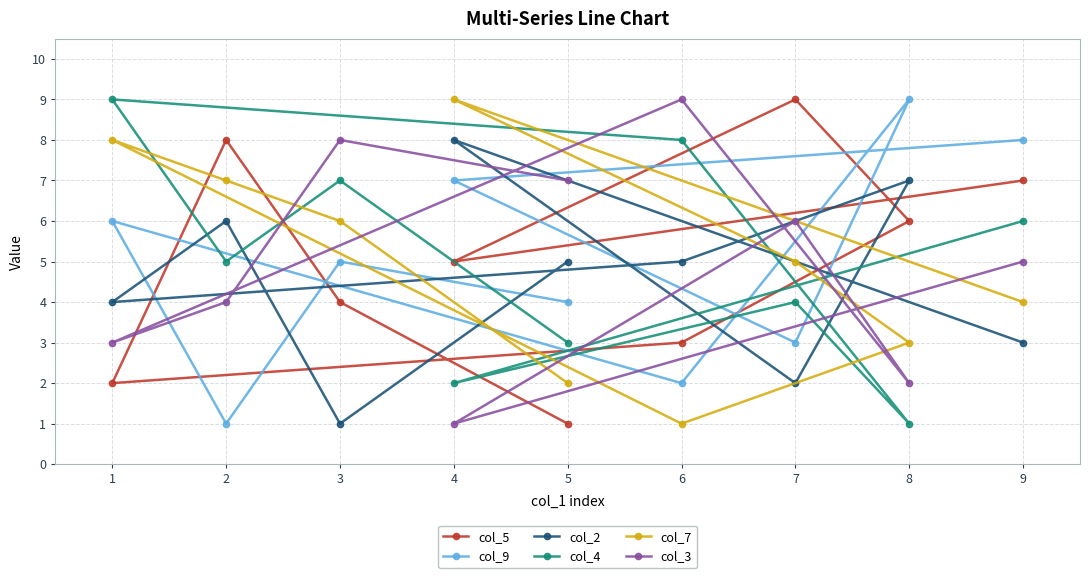

The col_3 series shows 7 at 5. True or false?

True